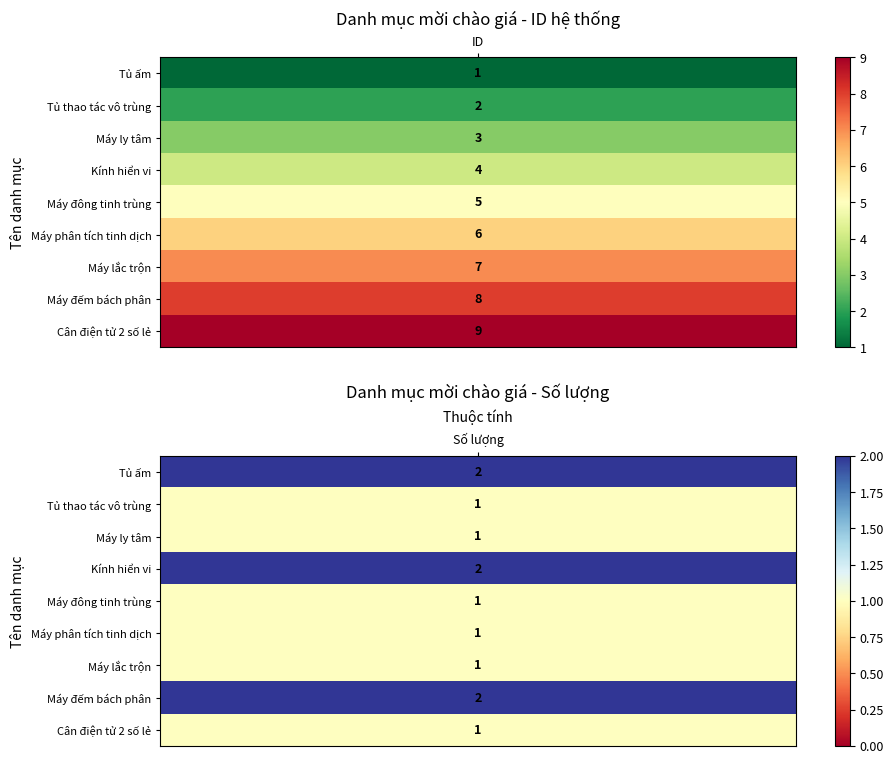

What is the difference between the maximum and minimum values in the Số lượng series?

1